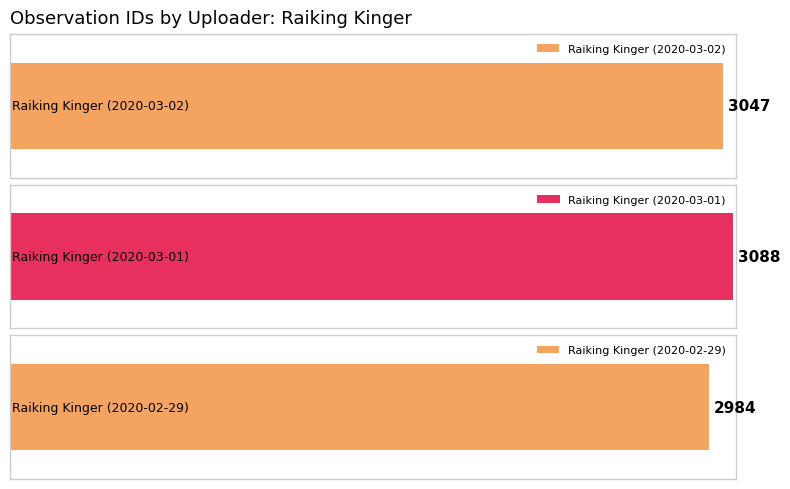

Is it true that the value at Raiking Kinger (2020-03-01) is 1815?

False